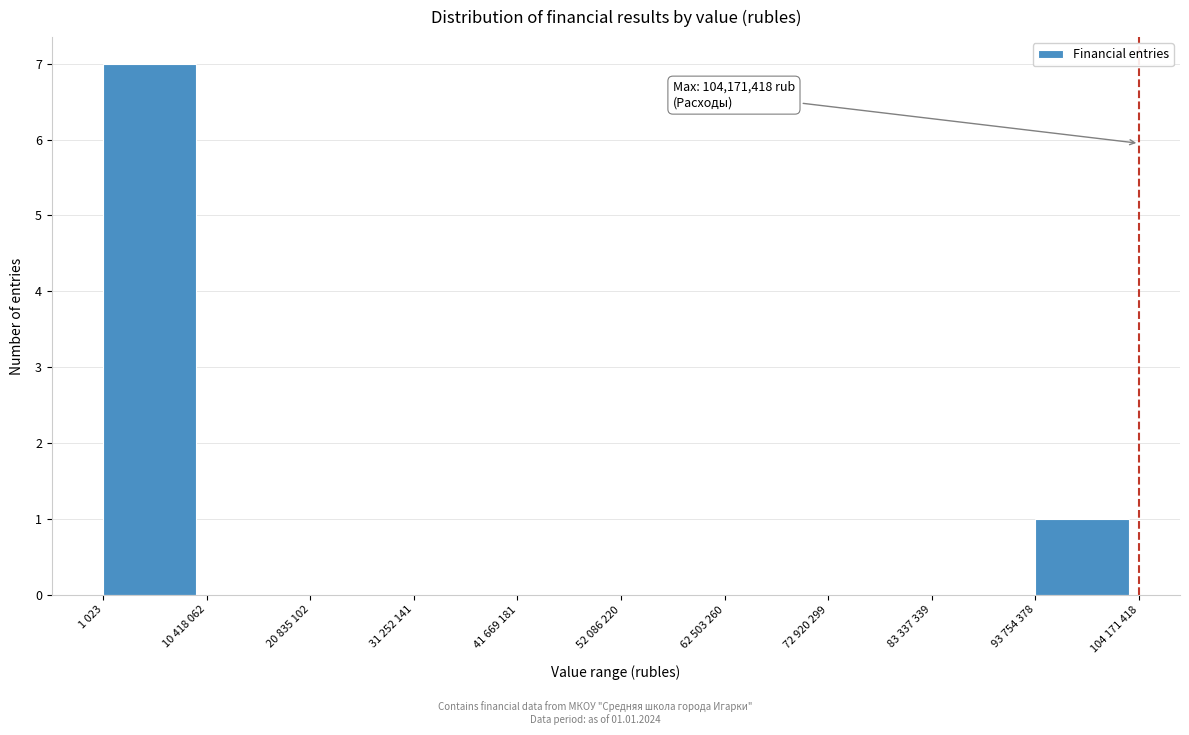

Reading left to right, list all the values displayed in this chart.

1 023=7	10 418 062=0	20 835 102=0	31 252 141=0	41 669 181=0	52 086 220=0	62 503 260=0	72 920 299=0	83 337 339=0	93 754 378=1